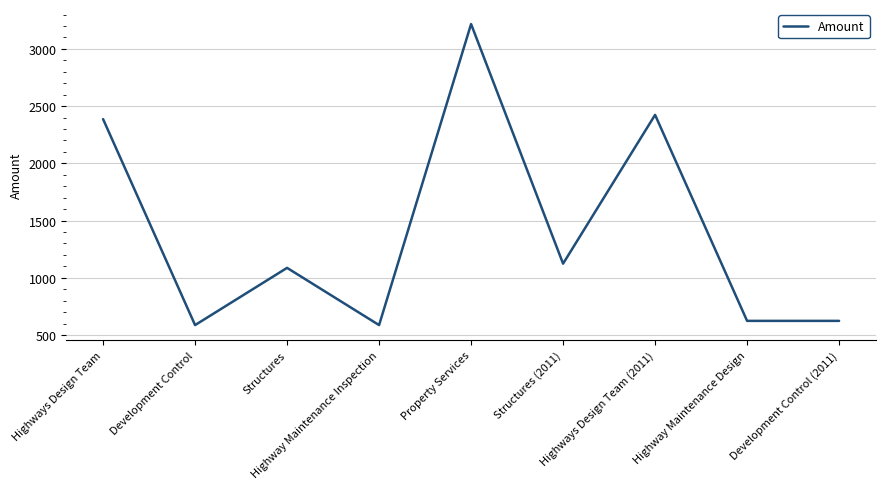

How many interior local peaks (higher than both neighbors) does the data have?

3